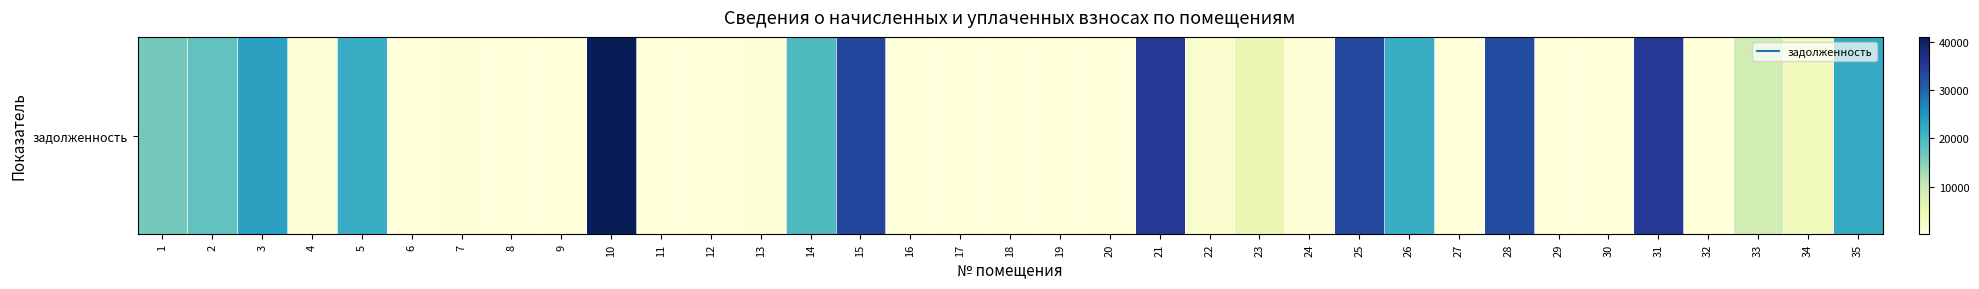

Rank the categories by value from highest to lowest.

10, 21, 31, 15, 25, 28, 3, 35, 5, 26, 14, 2, 1, 33, 23, 34, 22, 4, 24, 7, 13, 18, 27, 30, 12, 19, 6, 9, 16, 32, 8, 17, 20, 29, 11